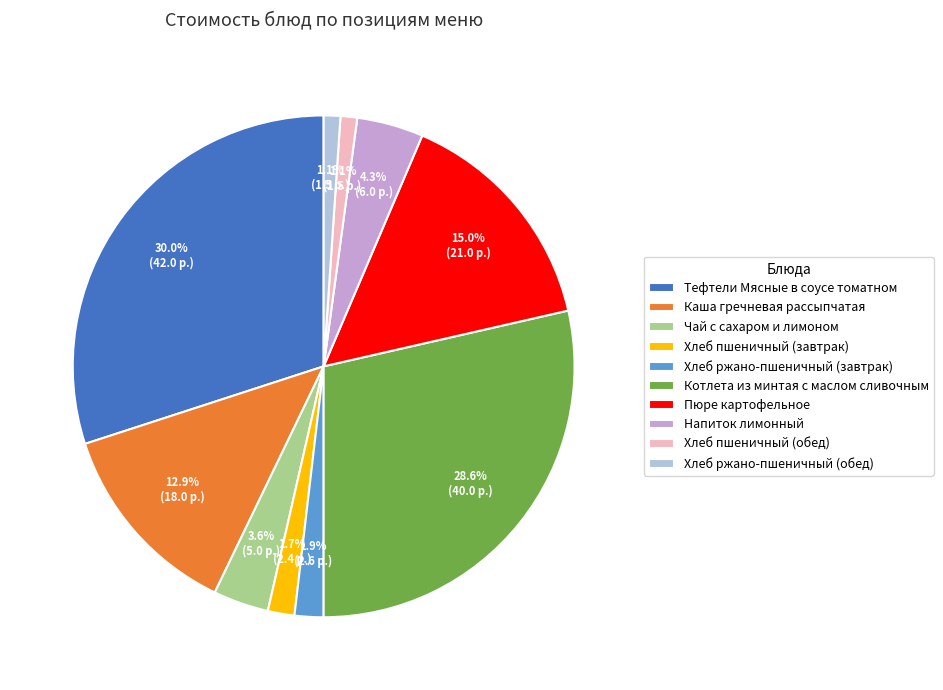

Count the number of slices in the pie.

10